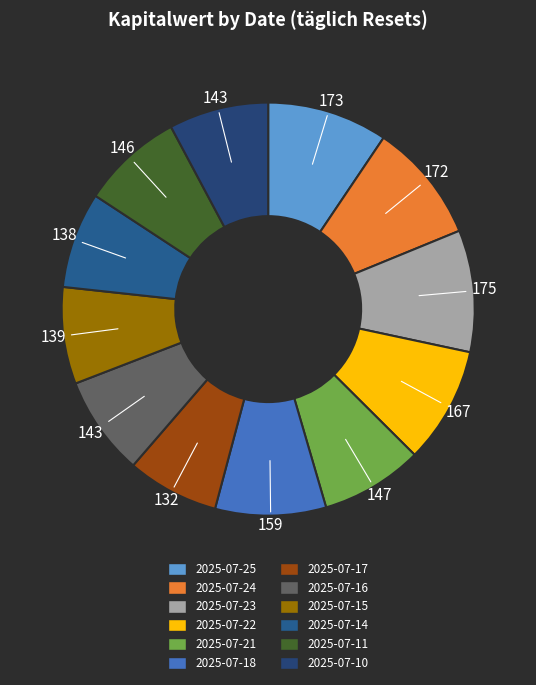

What is the total percentage of 2025-07-23 and 2025-07-17?

16.7%